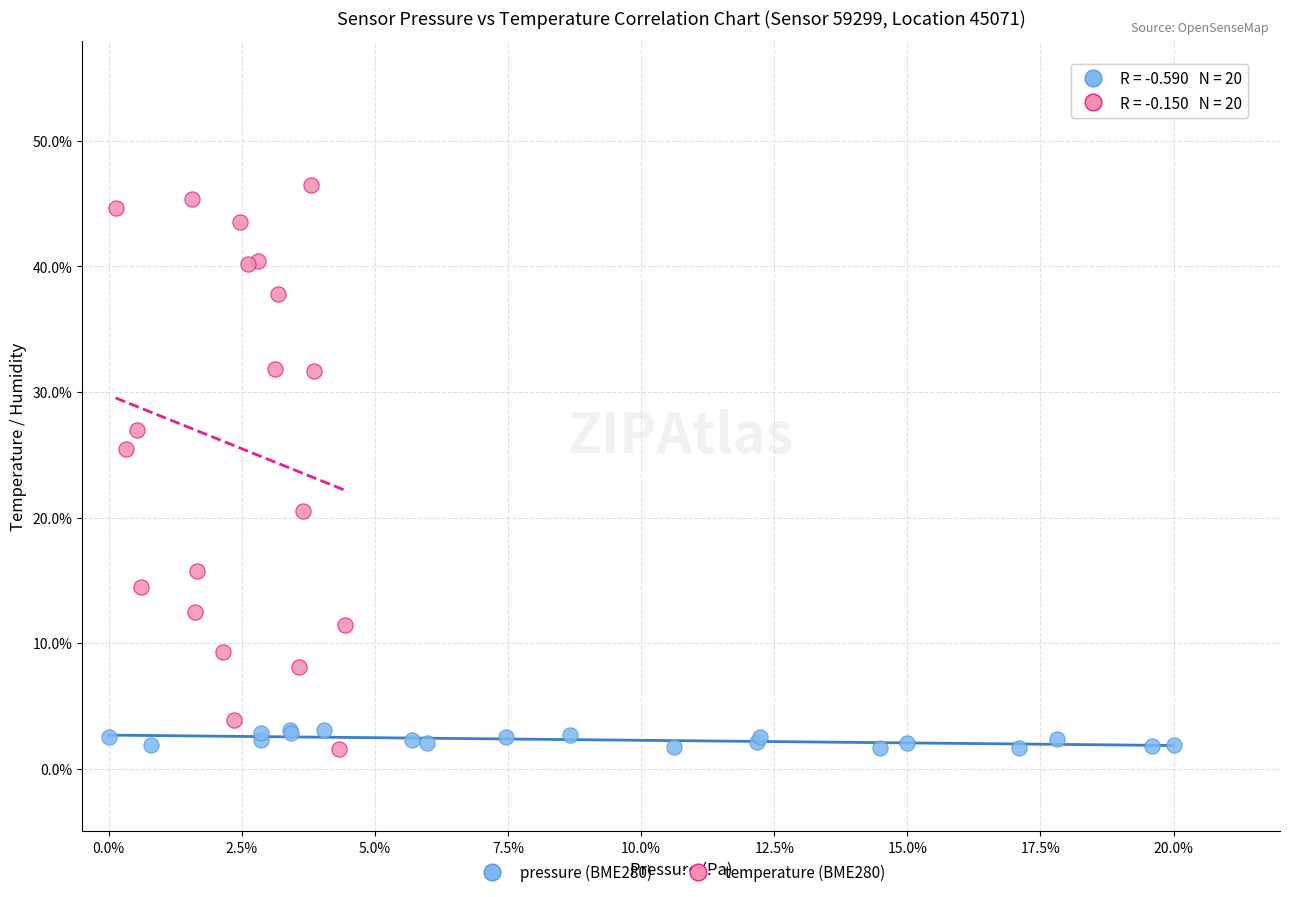

What are all the series names shown in the legend?

pressure (BME280), temperature (BME280)